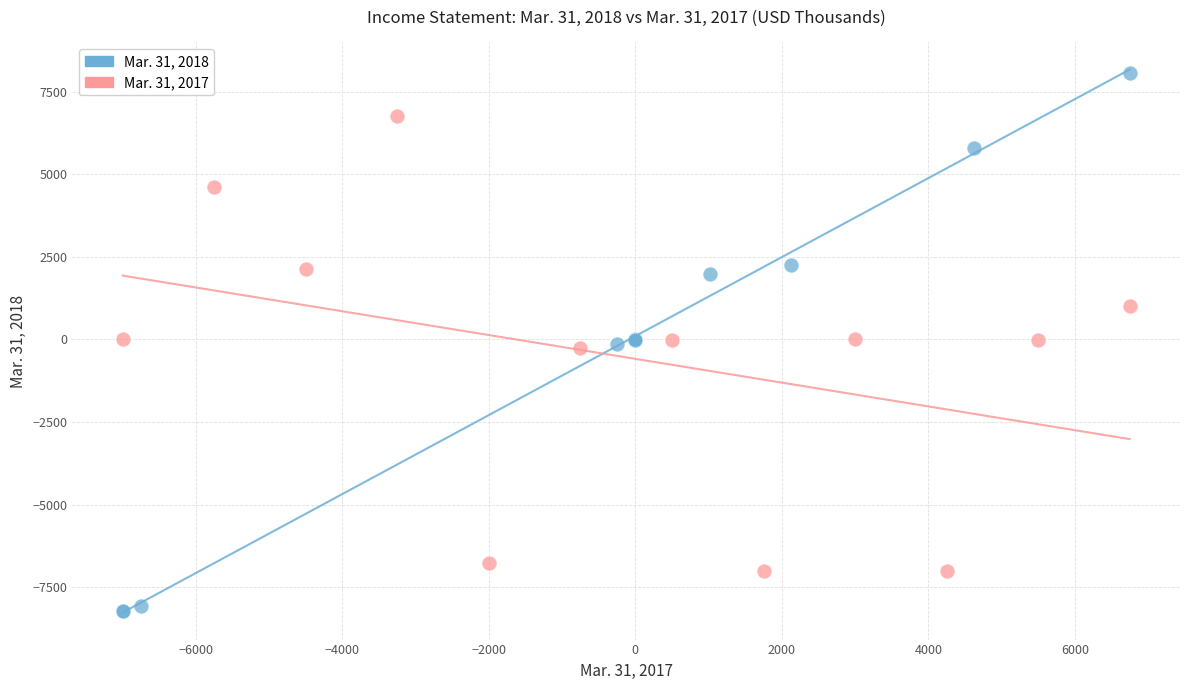

Which series has the largest Y range (max minus min)?

Mar. 31, 2018